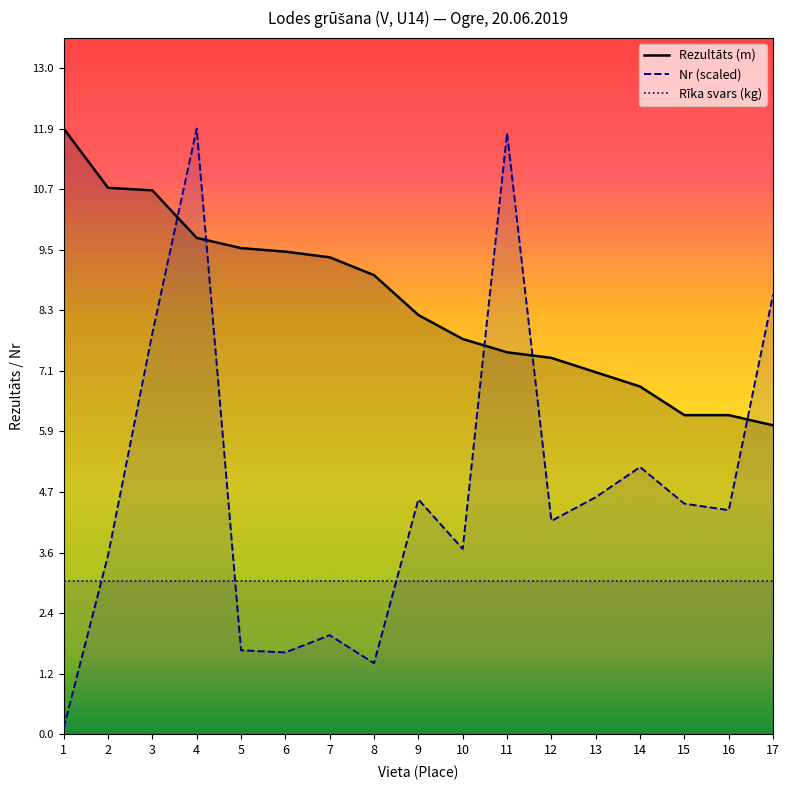

What is the average value of the Nr series?

4.8